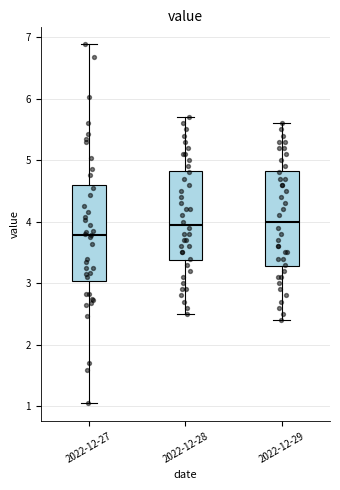

Where does the lower whisker of the box for 2022-12-29 end on the y-axis? The values are not printed on the chart, so give them approximately, as read against the axis.

2.4